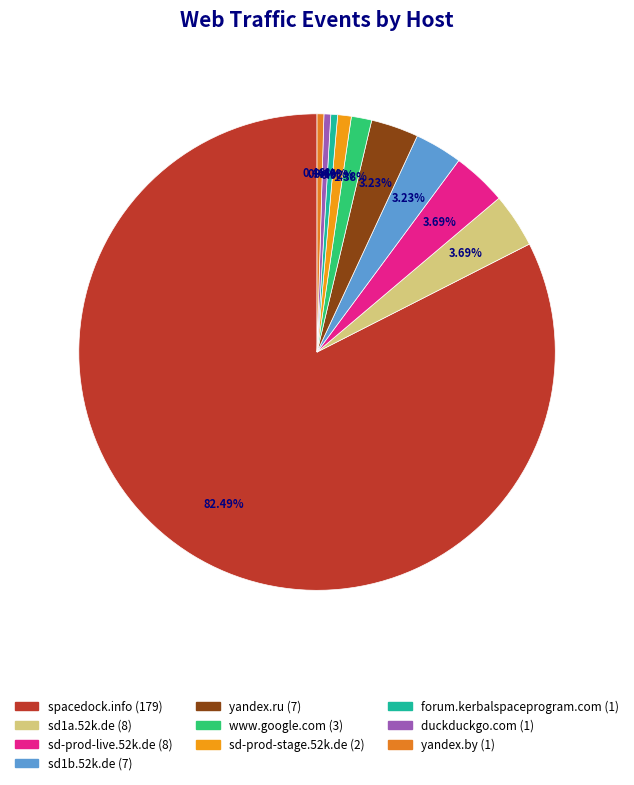

What percentage is the spacedock.info slice, to the nearest percent?

82%